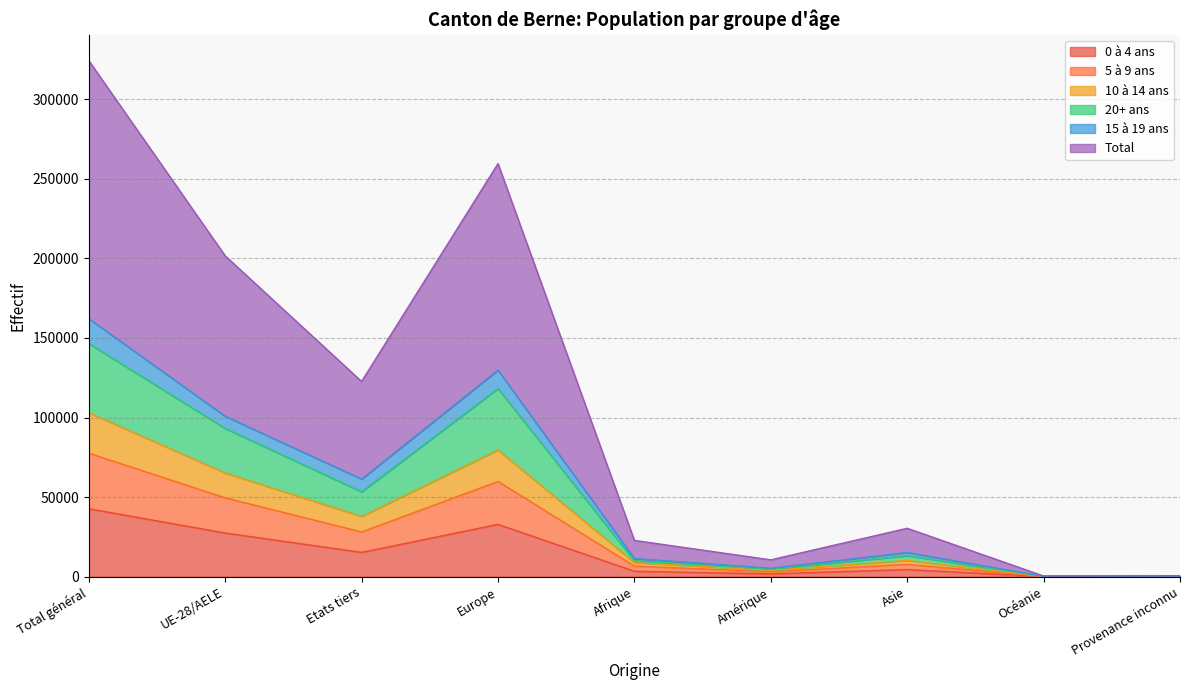

At which label is 20+ ans closest to 73326?

UE-28/AELE